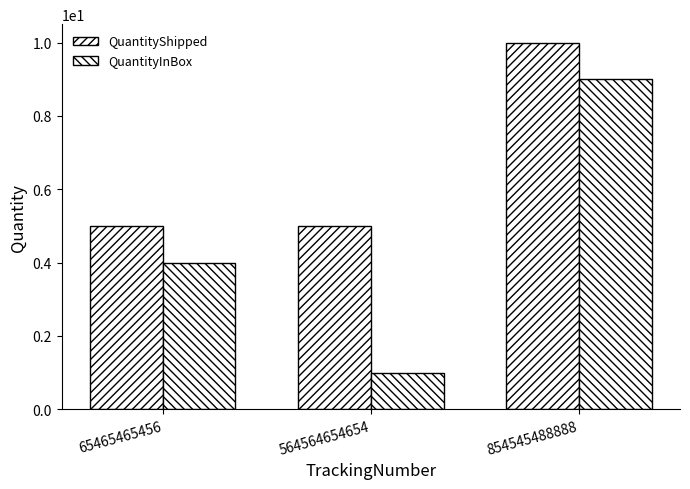

Does the chart contain any negative values?

No